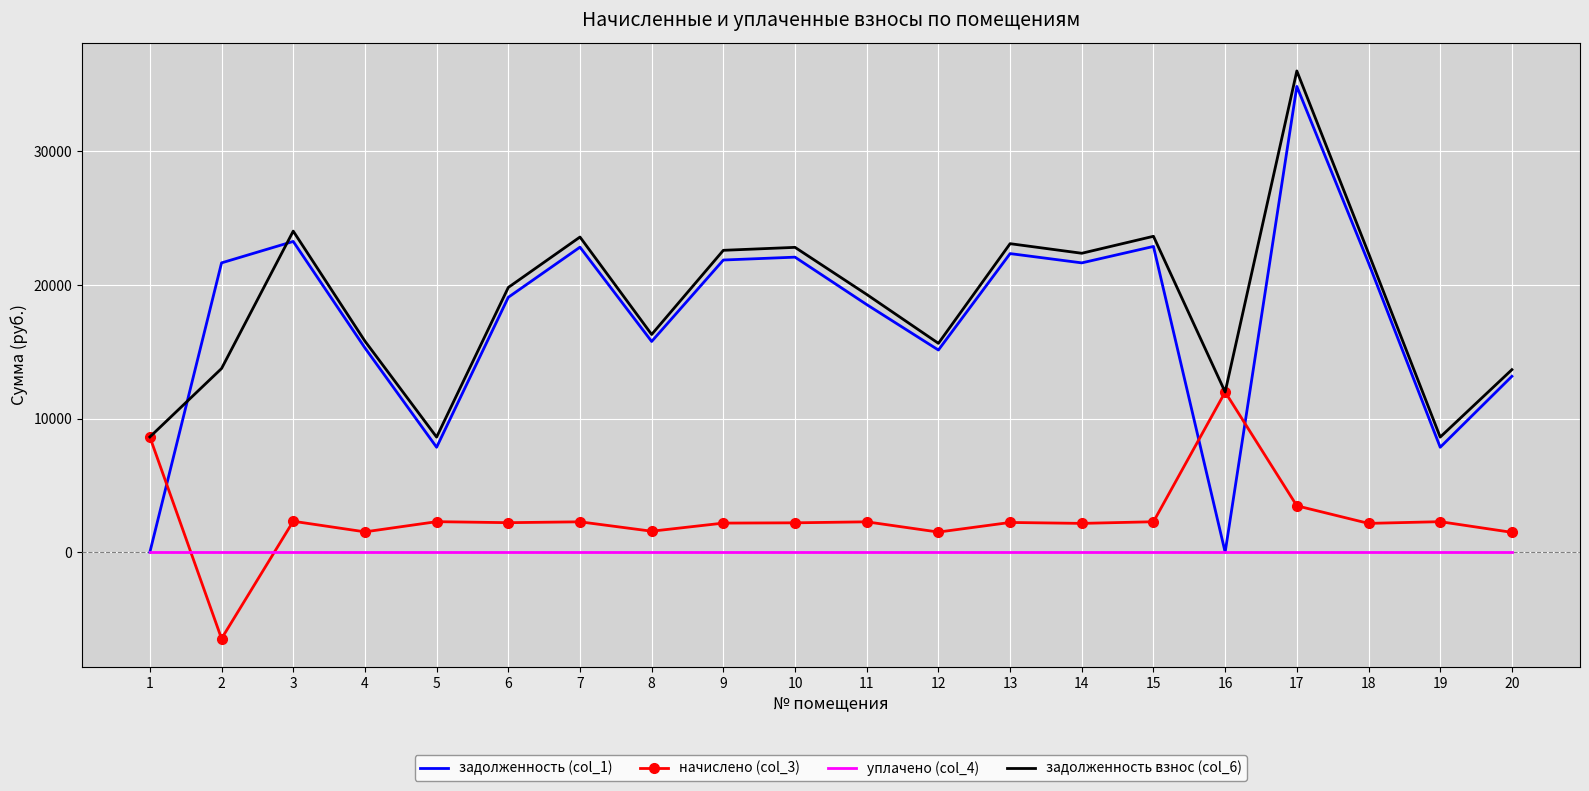

True or false: уплачено (col_4) and задолженность взнос (col_6) cross at least once.

False